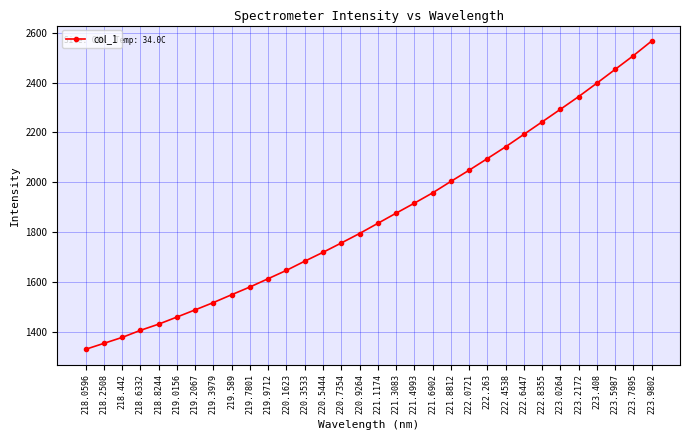

Is it true that the value at 220.1623 is 2388.7?

False